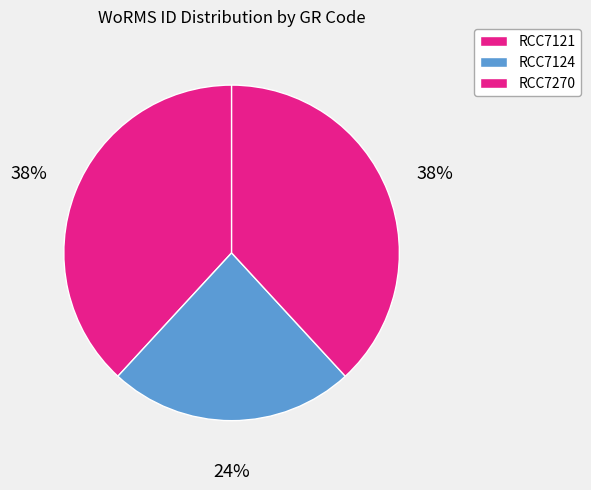

How many segments does this pie chart have?

3